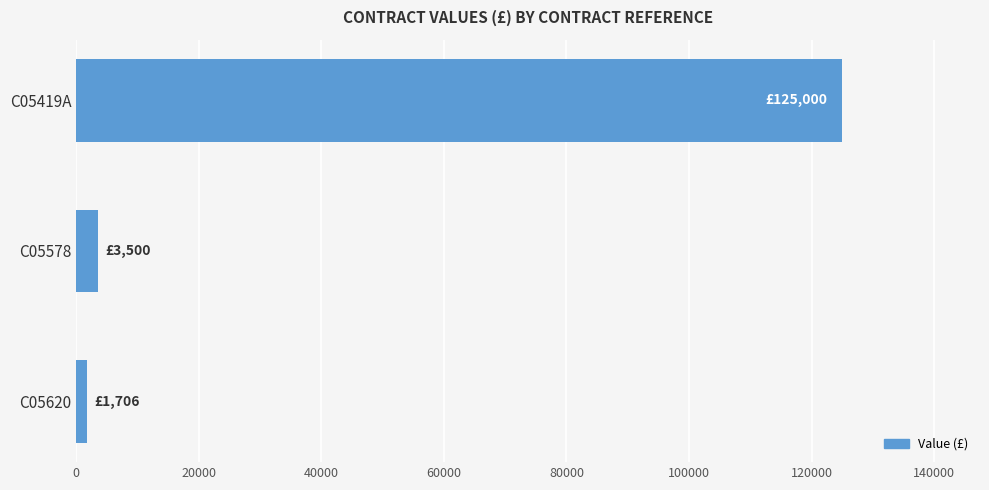

The chart shows a value of 85730 at C05419A. True or false?

False